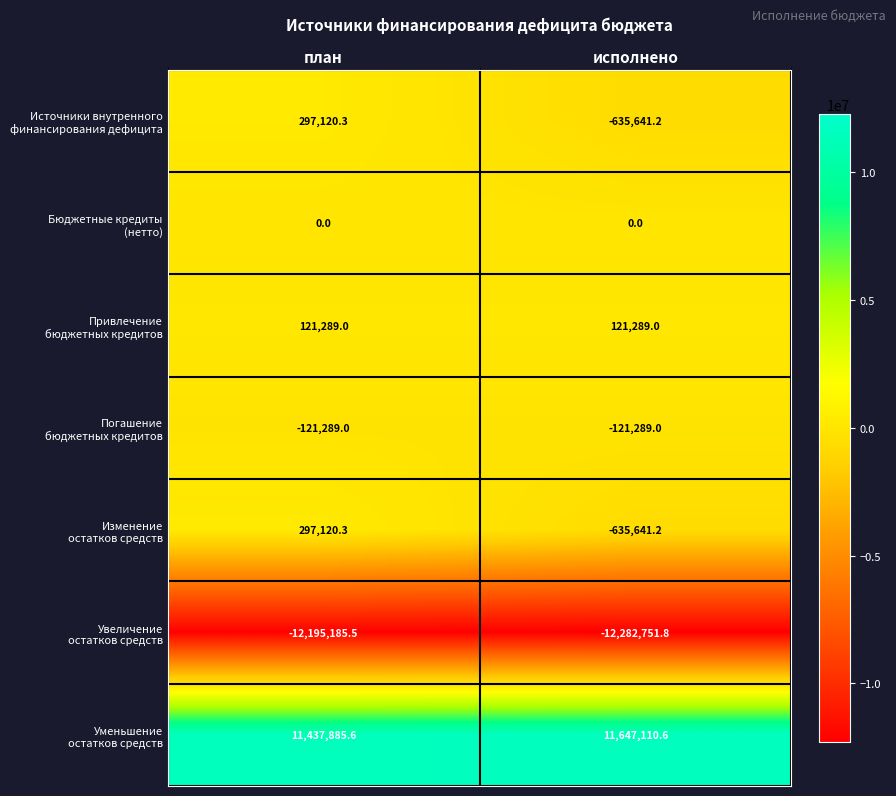

What is the greatest value displayed?

11647110.6